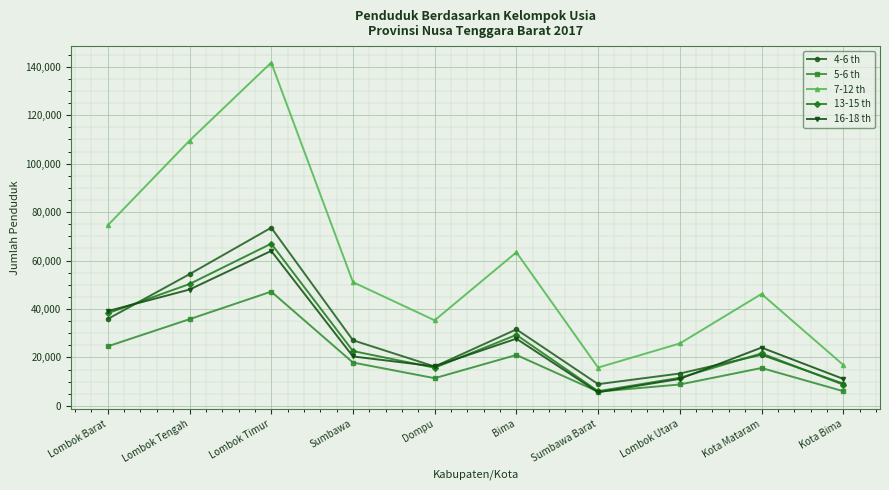

Which series has the largest range (max minus min)?

7-12 th